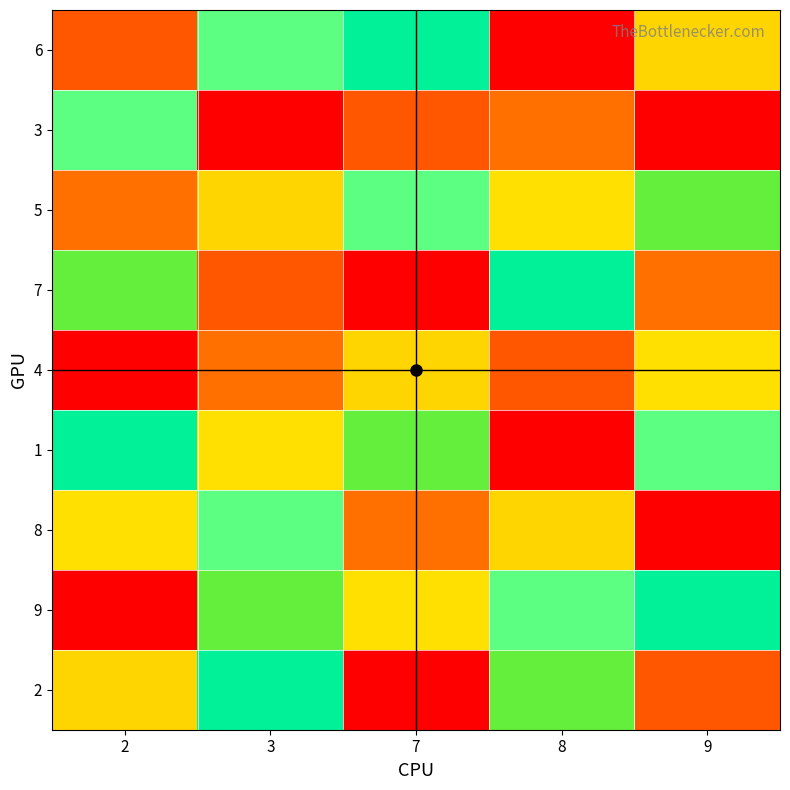

Between 2 and 7, which is larger?

2